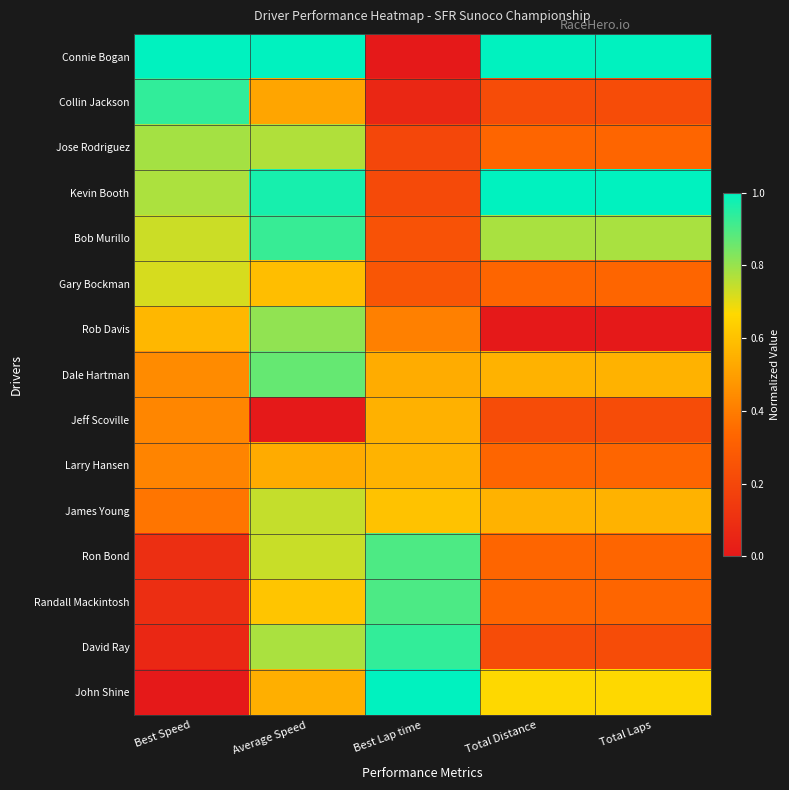

Which series has the largest range (max minus min)?

Connie Bogan